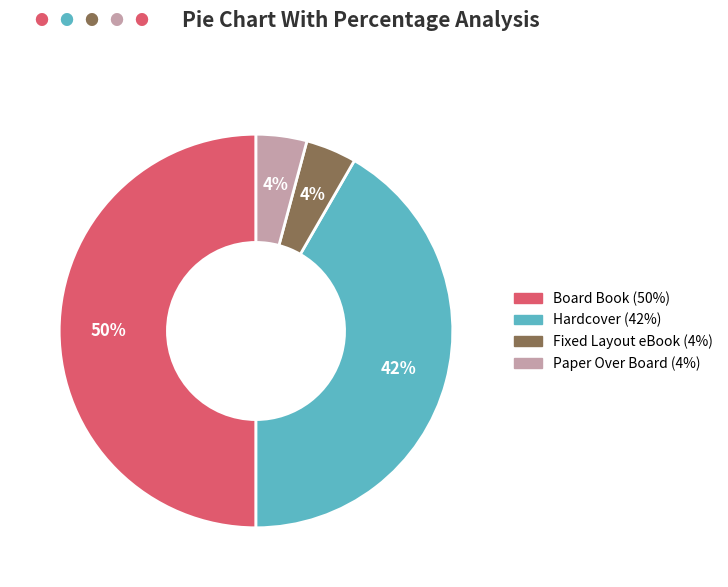

Is it true that Paper Over Board is 4% of the pie?

True